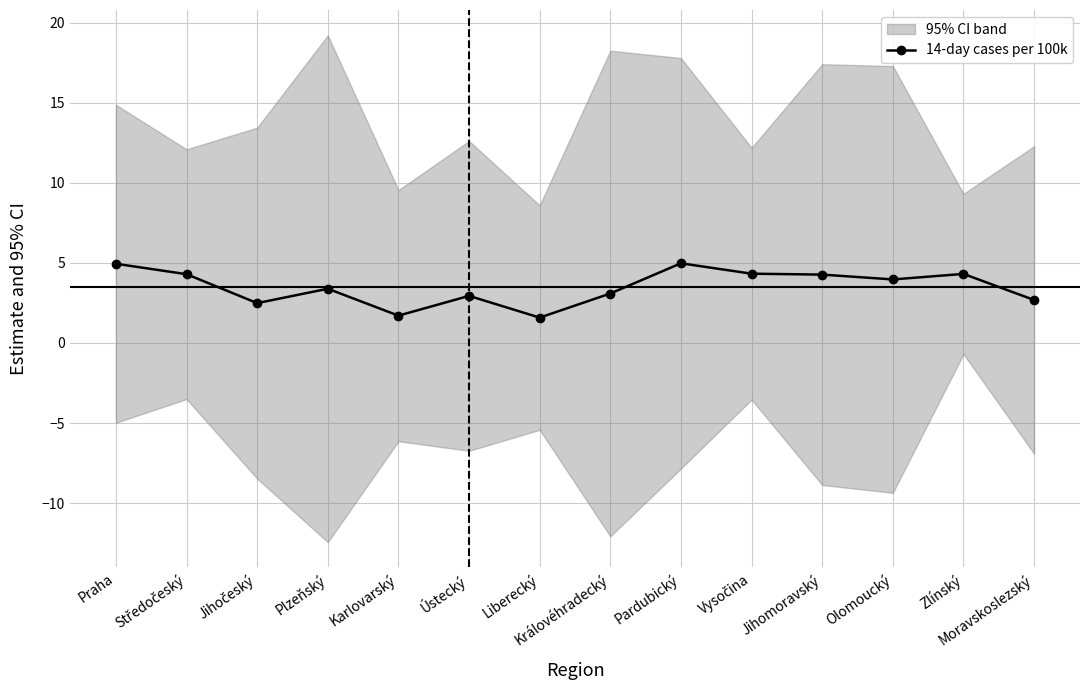

What is the minimum value shown in the chart?

1.6